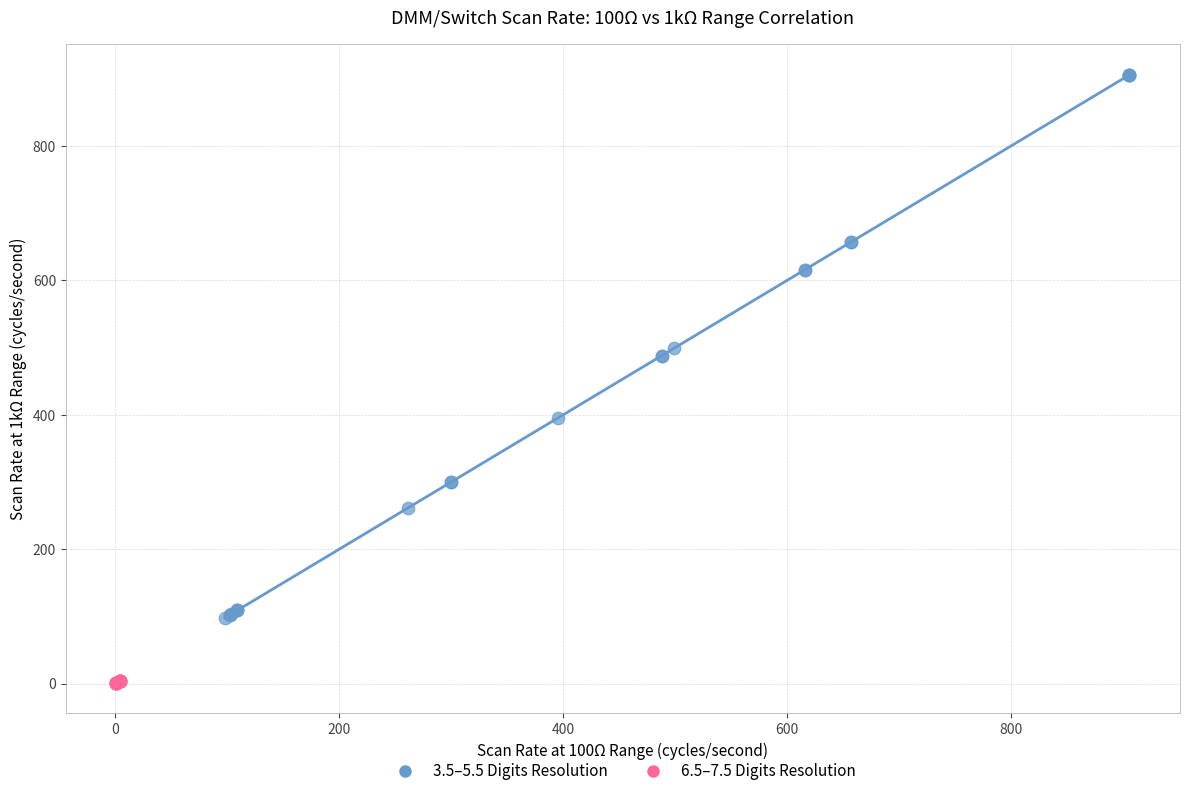

What are all the series names shown in the legend?

3.5–5.5 Digits Resolution, 6.5–7.5 Digits Resolution